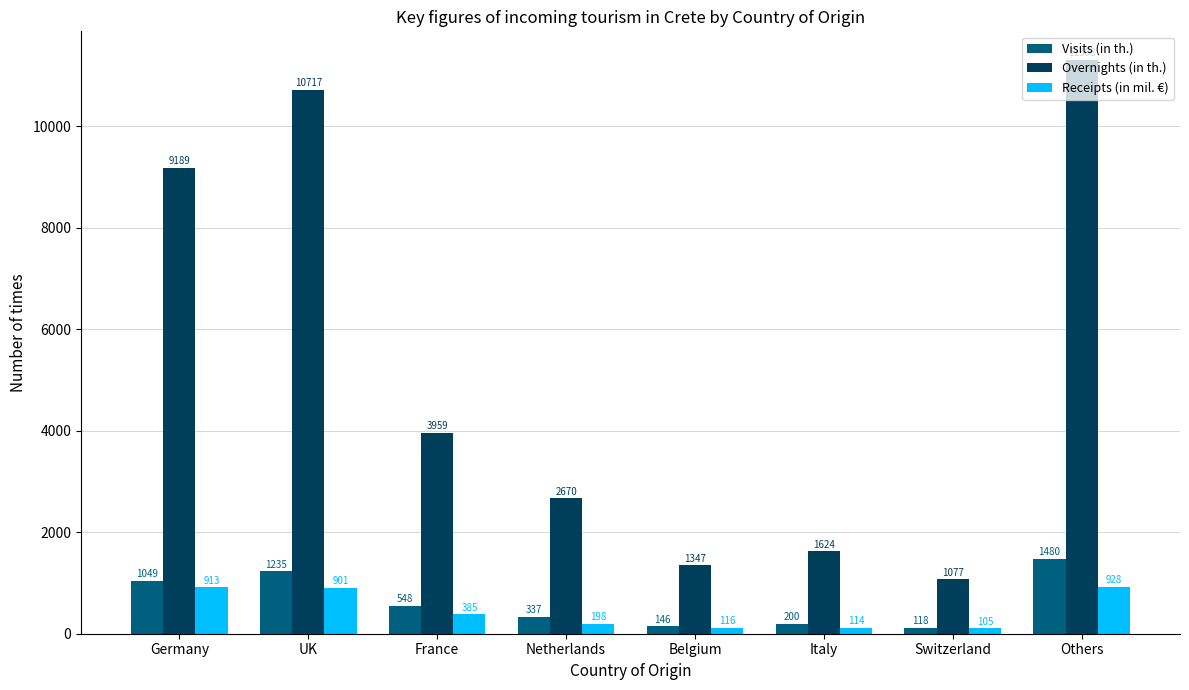

What is the label of the 4th bar from the right?

Belgium